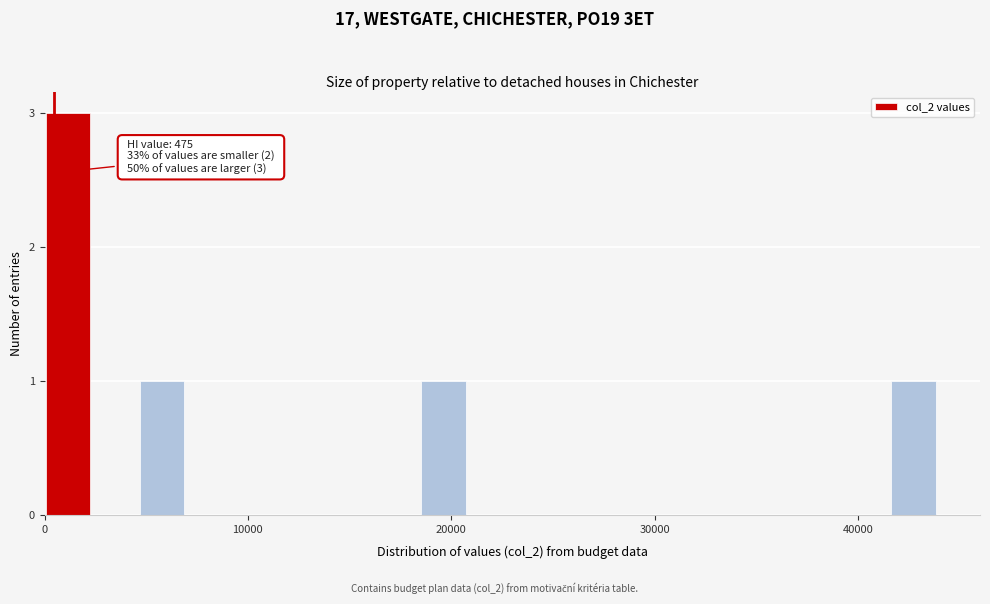

Read against the x-axis, roughly where is the centre of the tallest bar?

1000